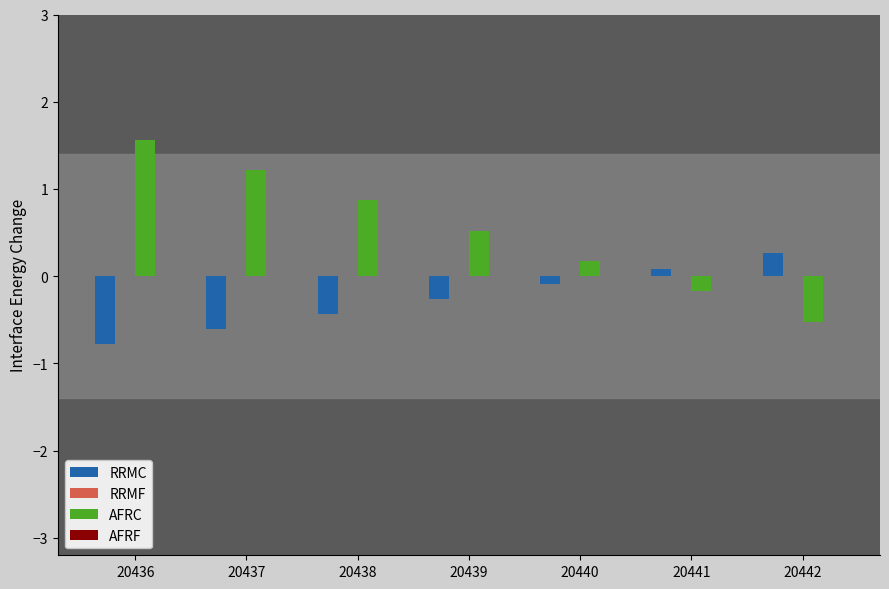

Which series has the widest spread of values?

AFRC